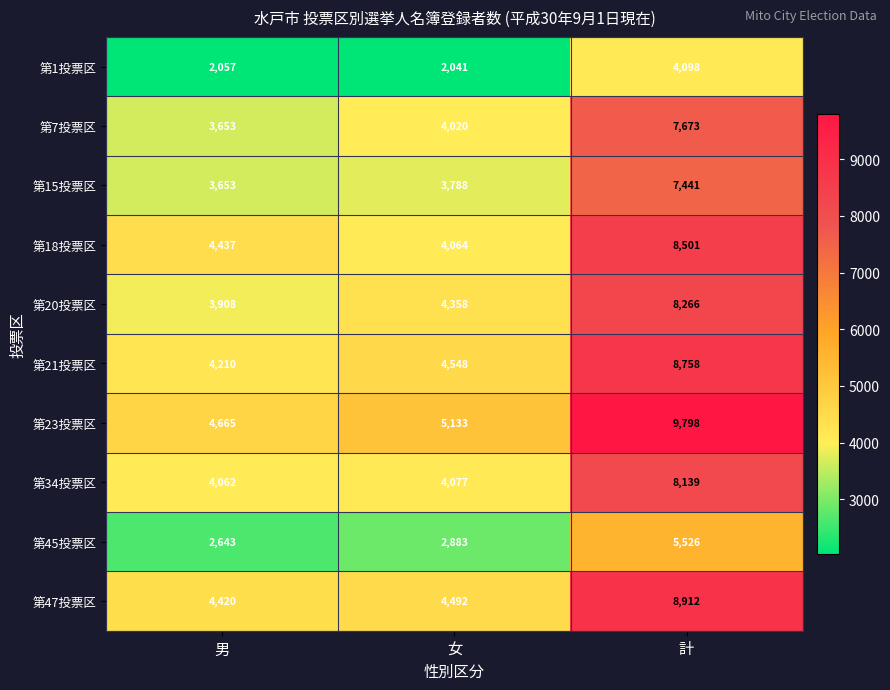

Between 男 and 女, which series saw the biggest shift?

第23投票区